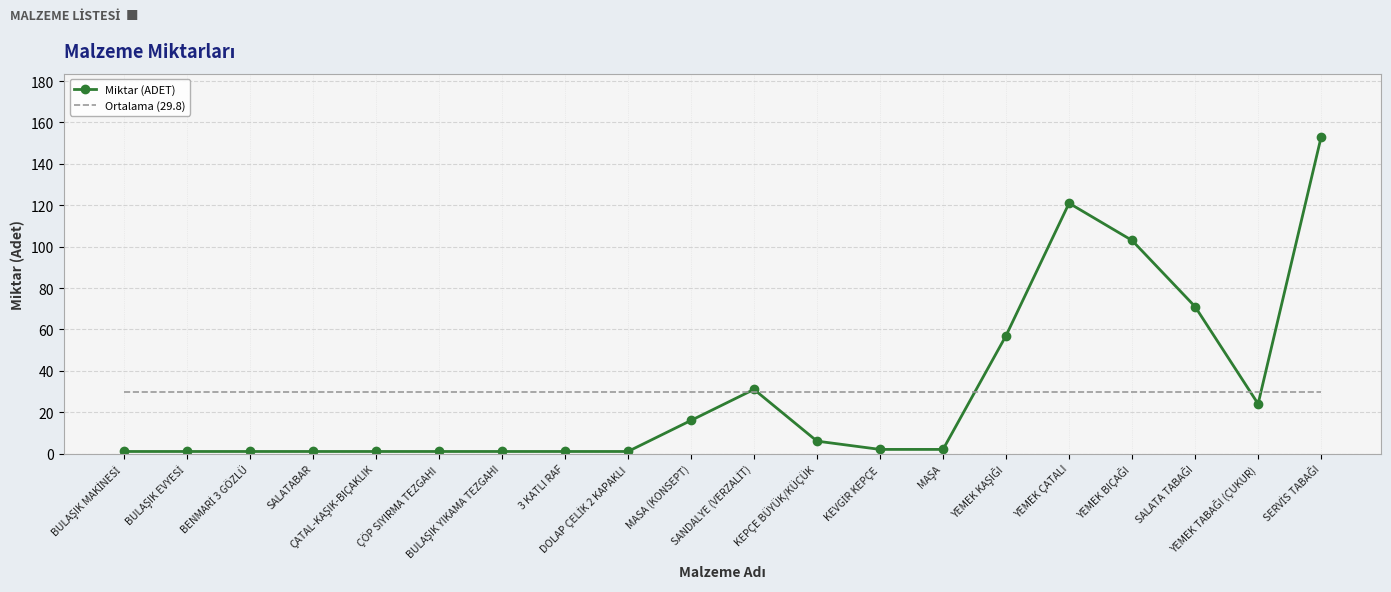

Reading left to right, what are all the values shown in this chart?

Miktar (ADET): 1.0	1.0	1.0	1.0	1.0	1.0	1.0	1.0	1.0	16.0	31.0	6.0	2.0	2.0	57.0	121.0	103.0	71.0	24.0	153.0
Ortalama (29.8): 29.8	29.8	29.8	29.8	29.8	29.8	29.8	29.8	29.8	29.8	29.8	29.8	29.8	29.8	29.8	29.8	29.8	29.8	29.8	29.8